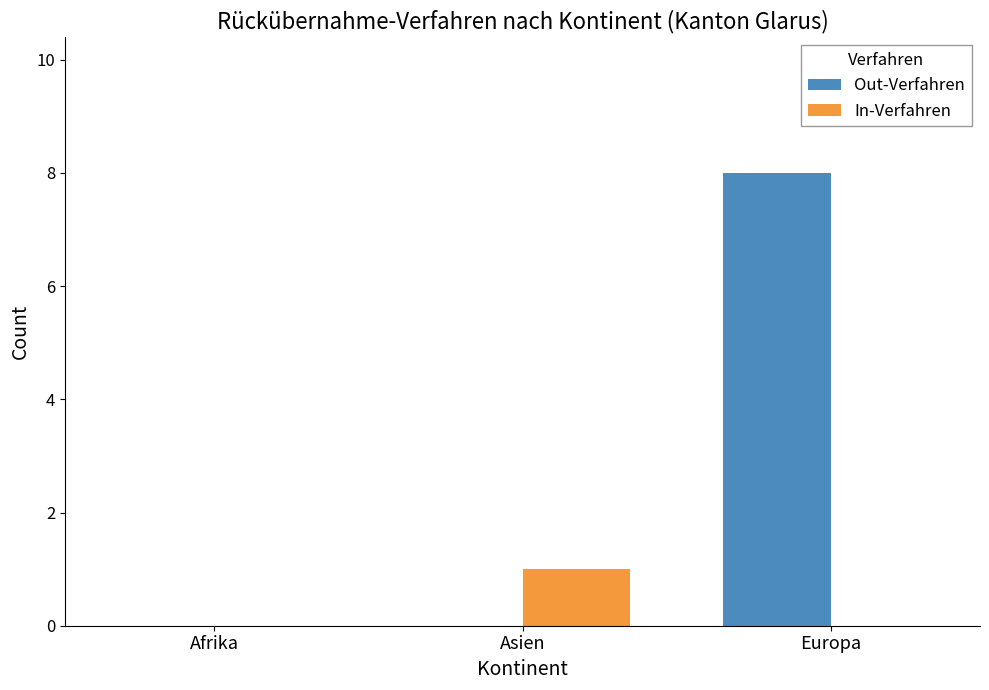

At which category is the sum across all series the highest?

Europa